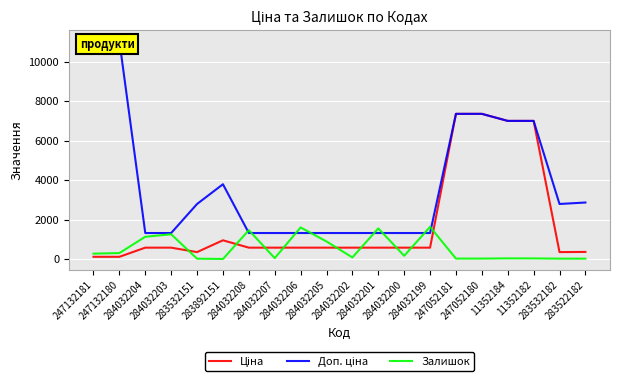

Which series has the largest total across all categories?

Доп. ціна